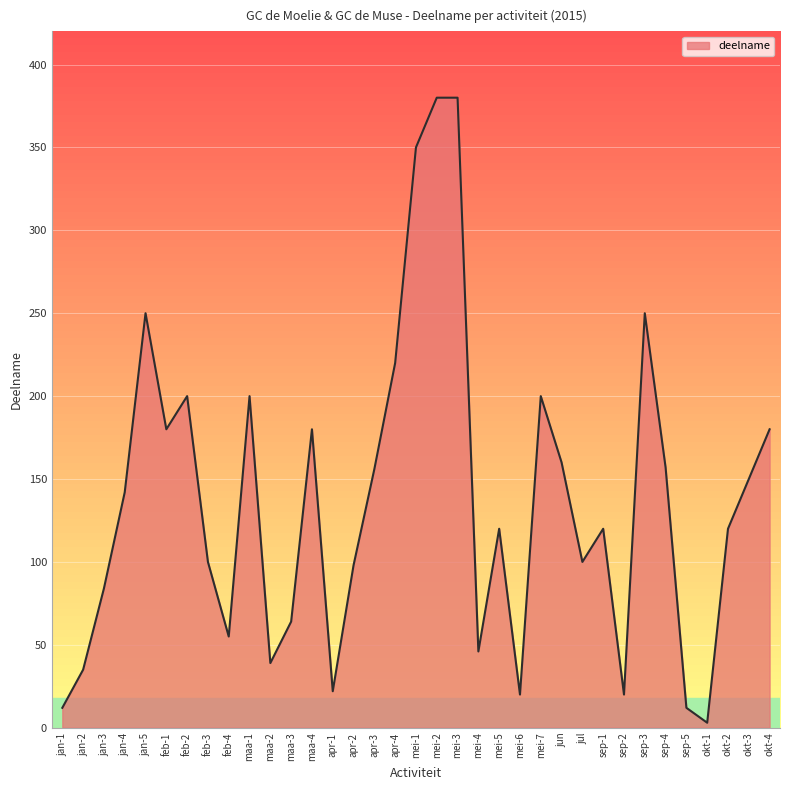

The value at apr-1 is 22. True or false?

True